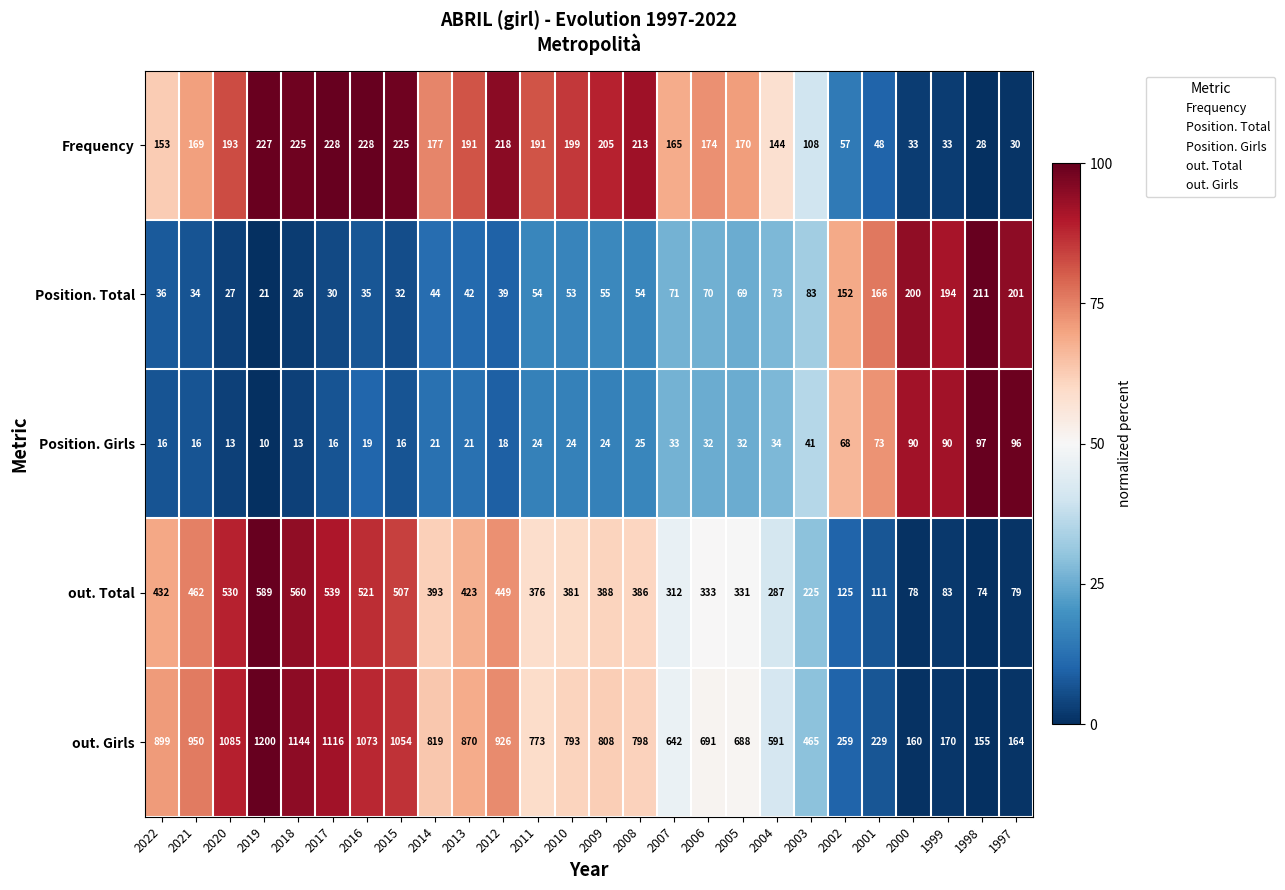

What is the maximum value shown in the chart?

1200